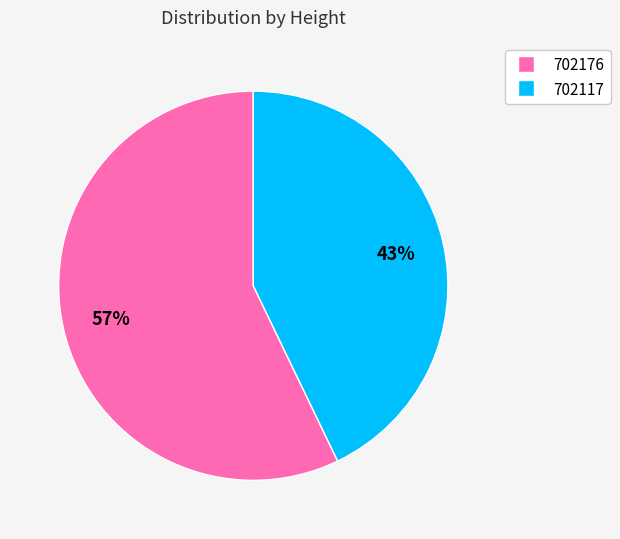

Do 702176 and 702117 together represent more than half of the pie?

Yes